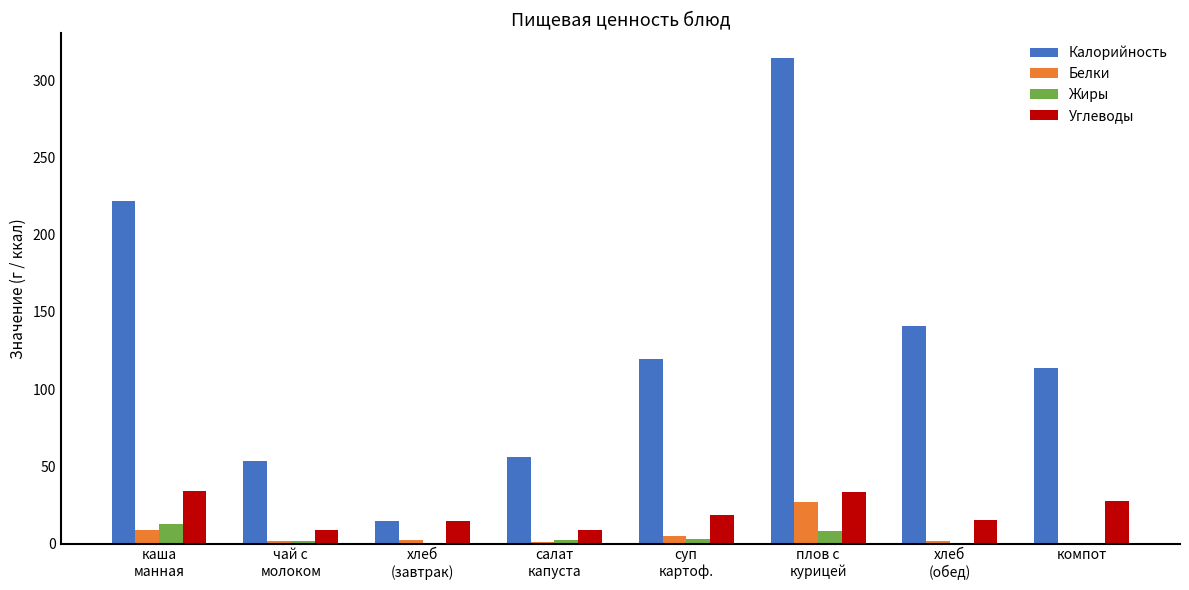

What is the sum of all Жиры values?

27.5